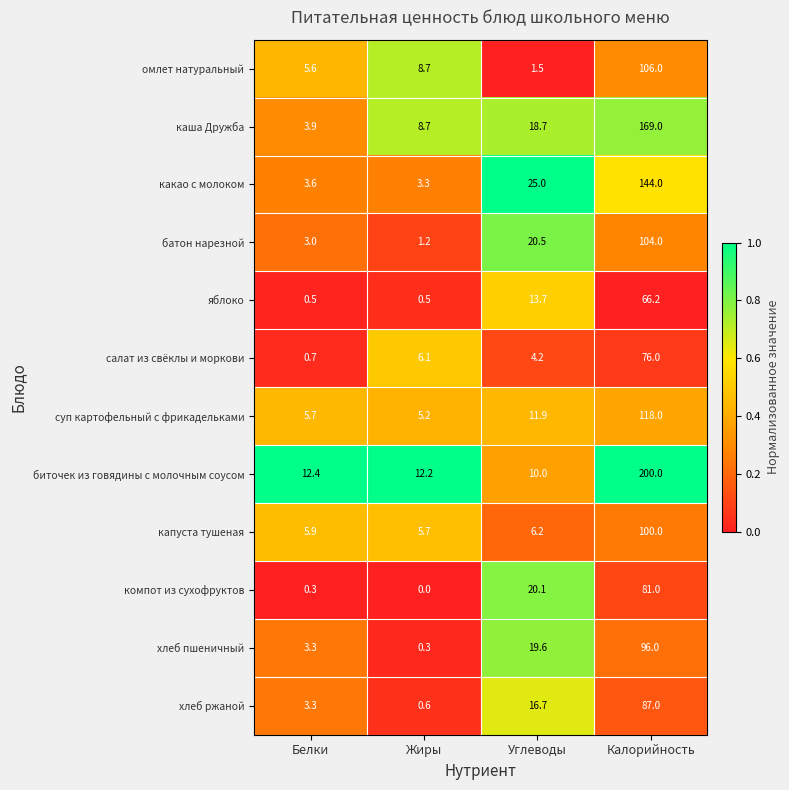

List the series in order of their peak value, lowest first.

яблоко, салат из свёклы и моркови, компот из сухофруктов, хлеб ржаной, хлеб пшеничный, капуста тушеная, батон нарезной, омлет натуральный, суп картофельный с фрикадельками, какао с молоком, каша Дружба, биточек из говядины с молочным соусом